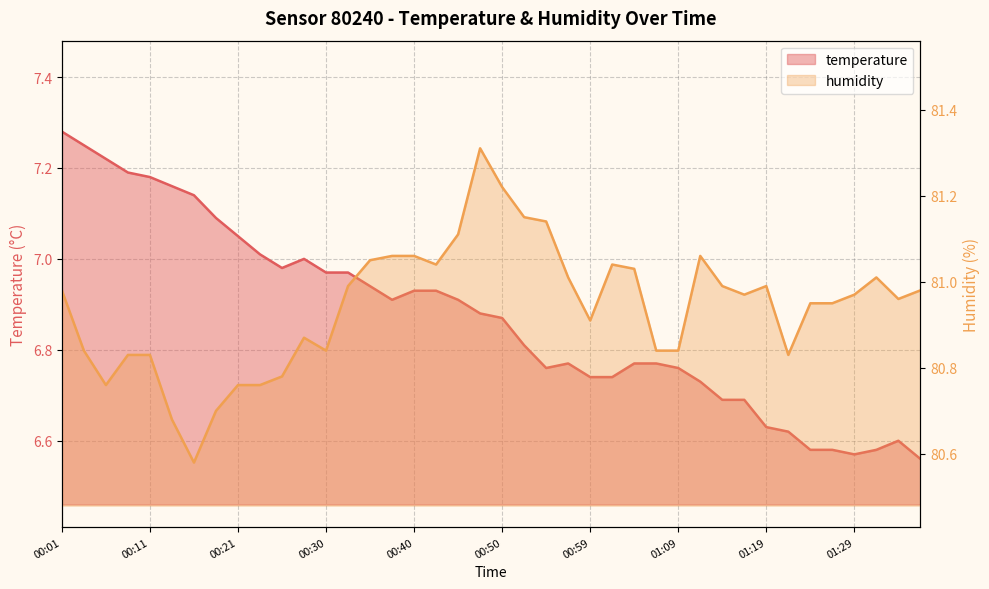

Is the value of temperature at 00:45 greater than the value of humidity at 00:52?

No